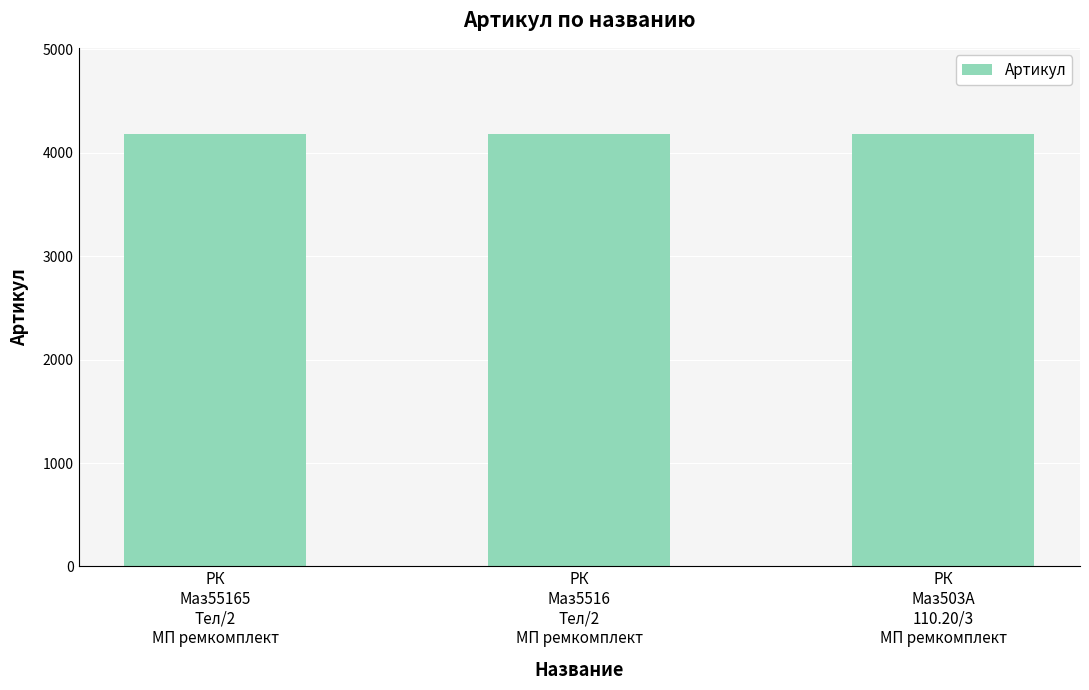

How many values are between 4177 and 4179?

3